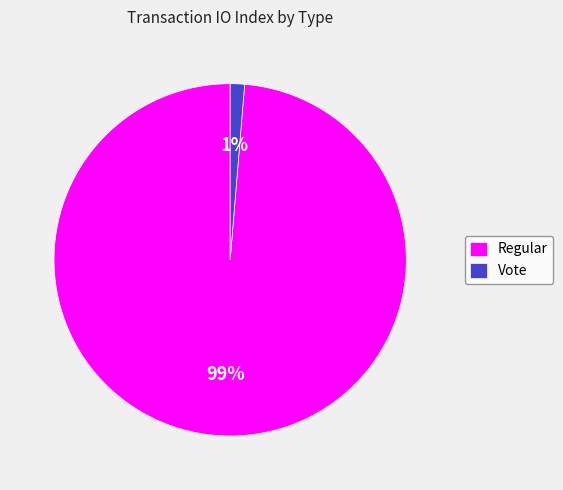

What is the majority slice?

Regular